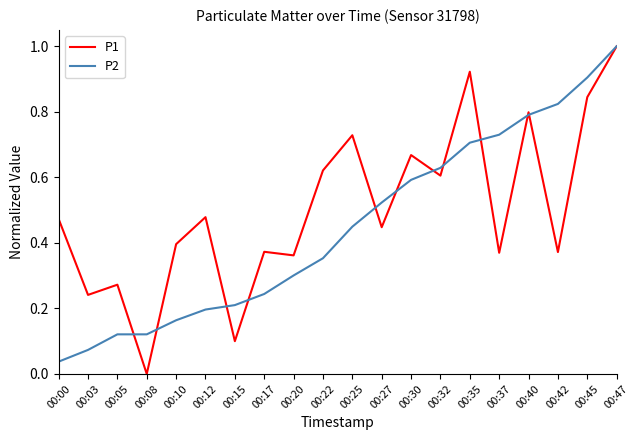

Is this an area chart (filled region under the line)?

No